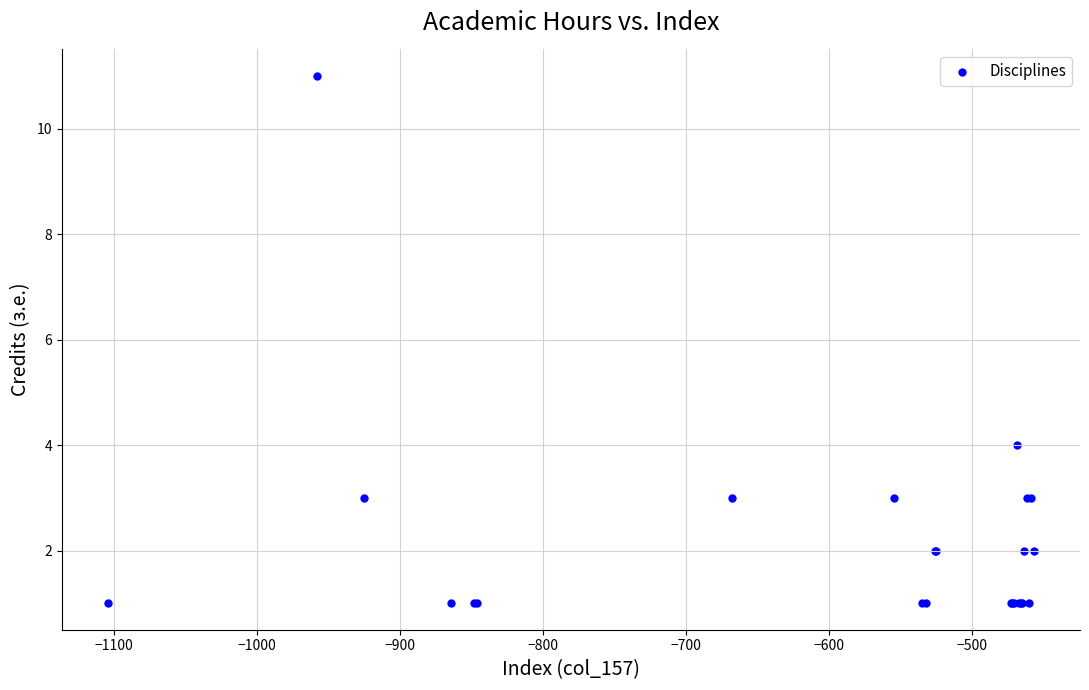

What Y value in the scatter plot is closest to 6?

4